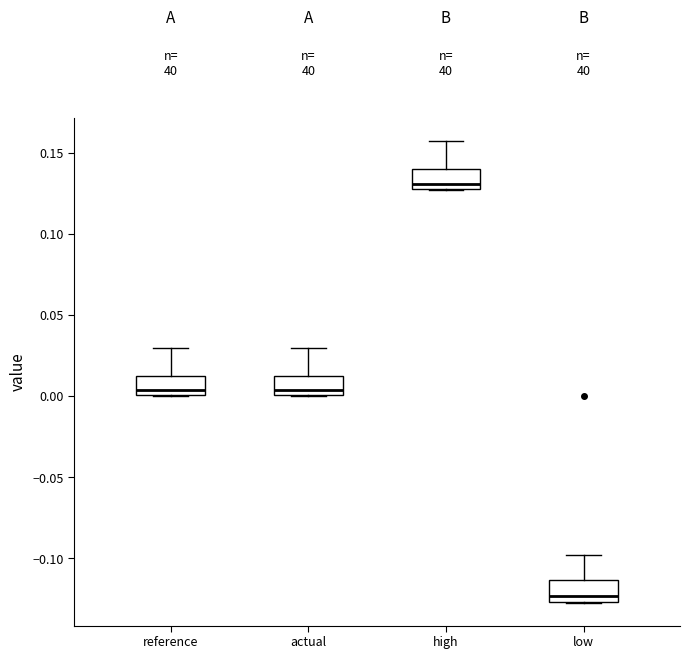

Which box's median line is the lowest?

low